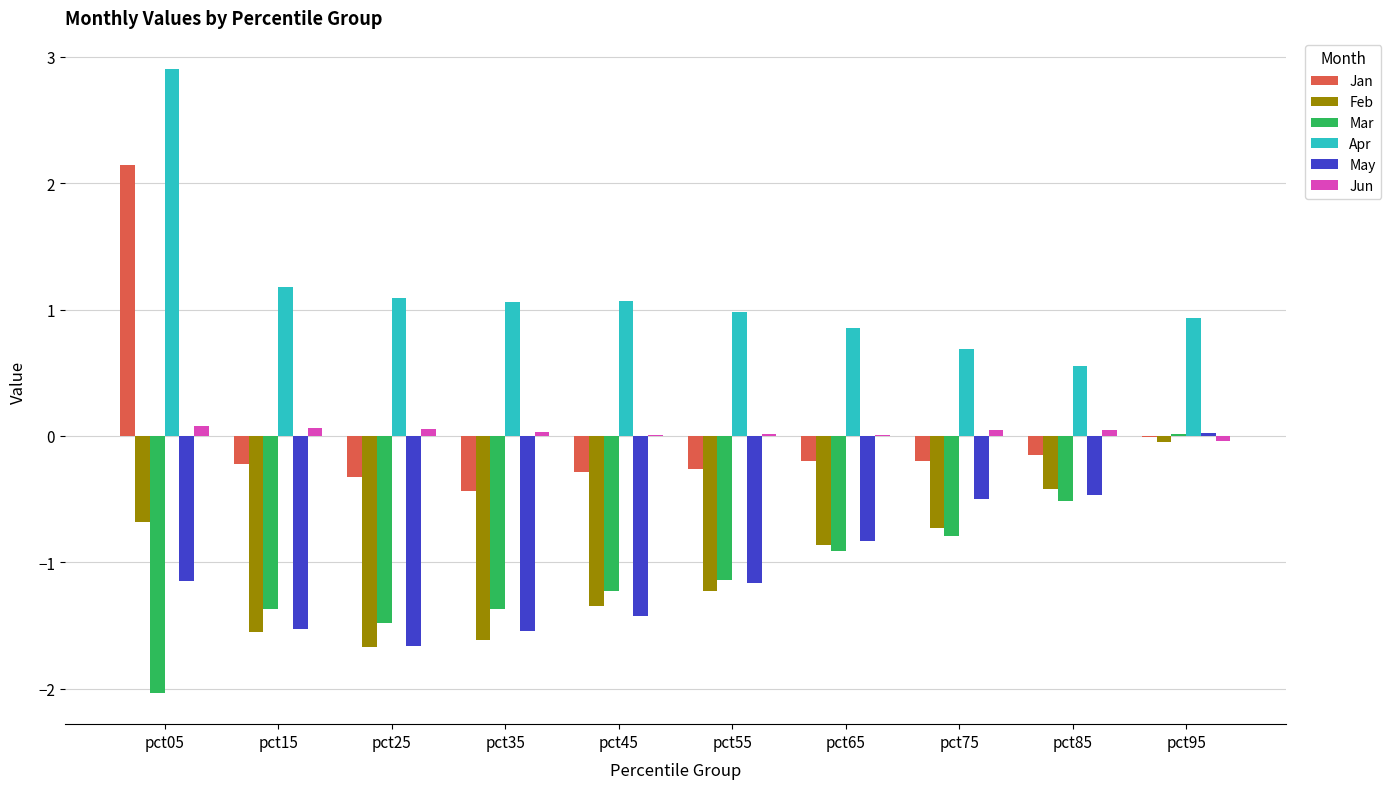

At which category is the sum across all series the highest?

pct05